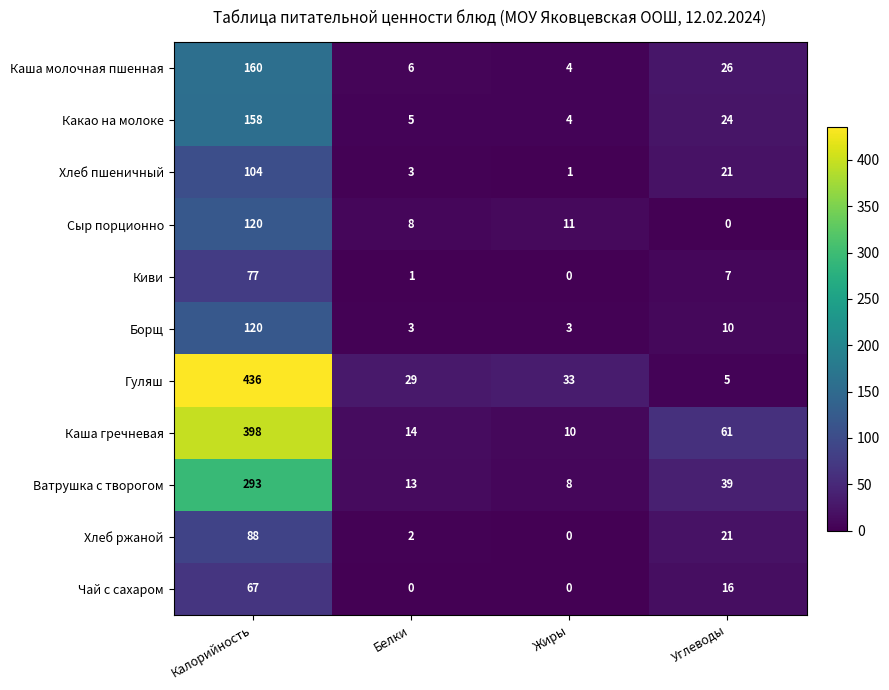

Between Калорийность and Углеводы, which series saw the biggest shift?

Гуляш